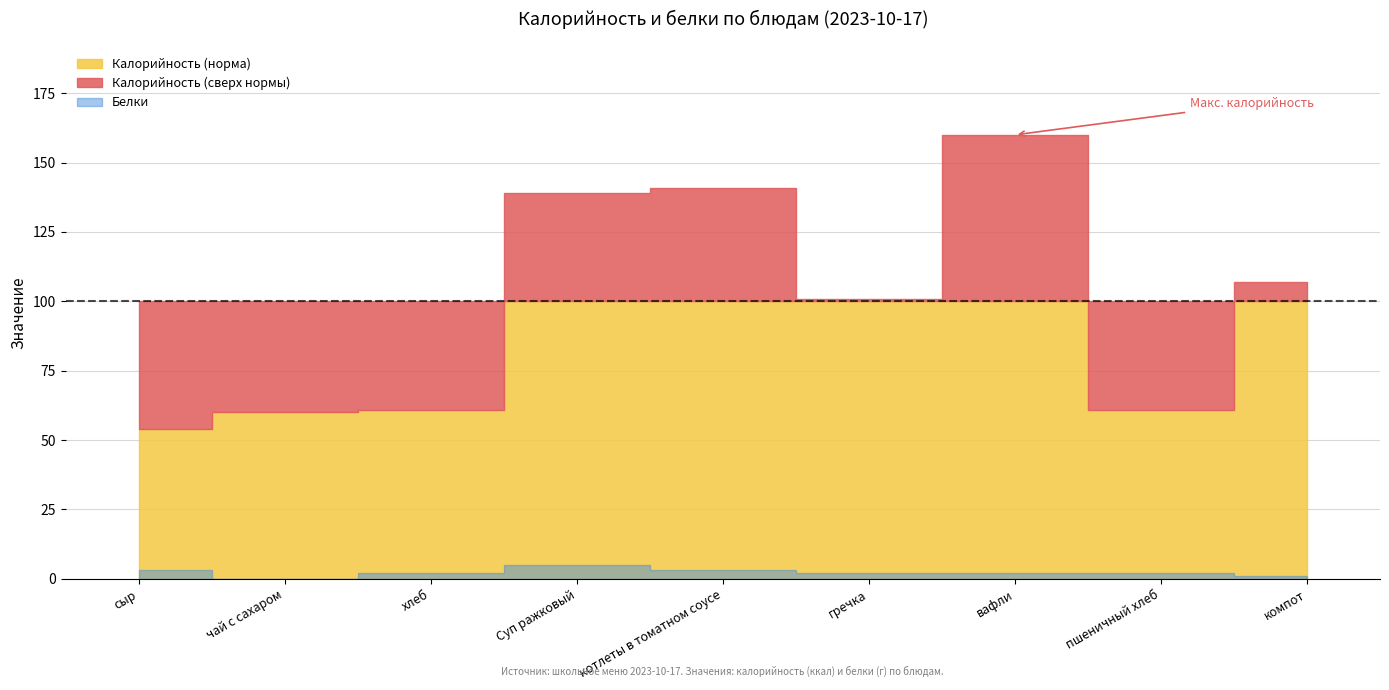

The Белки series shows 2 at котлеты в томатном соусе. True or false?

False